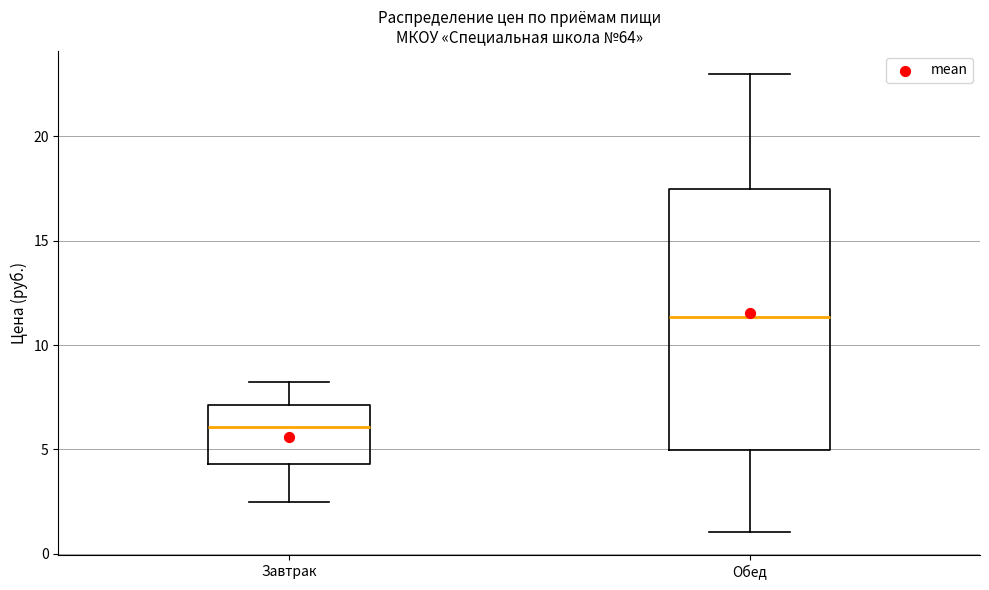

Which box is the tallest, from its lower edge to its upper edge?

Обед